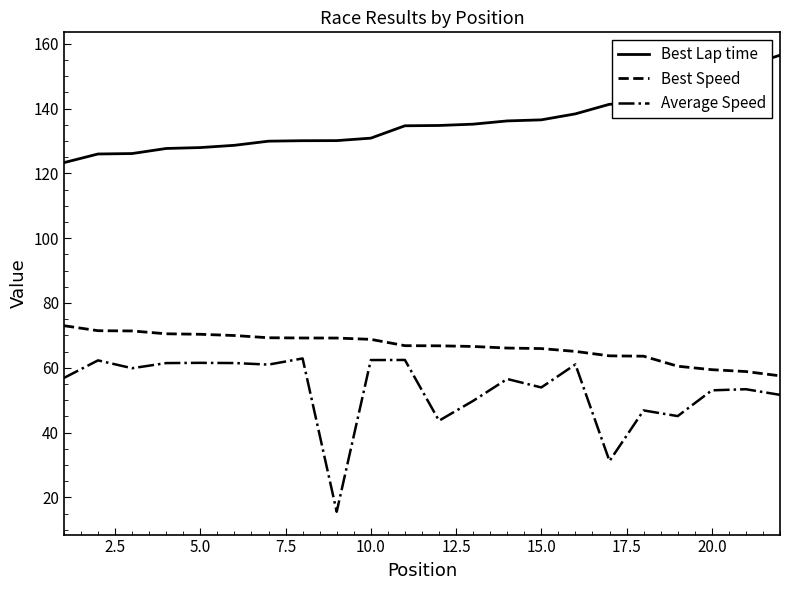

Which series has the widest spread of values?

Average Speed